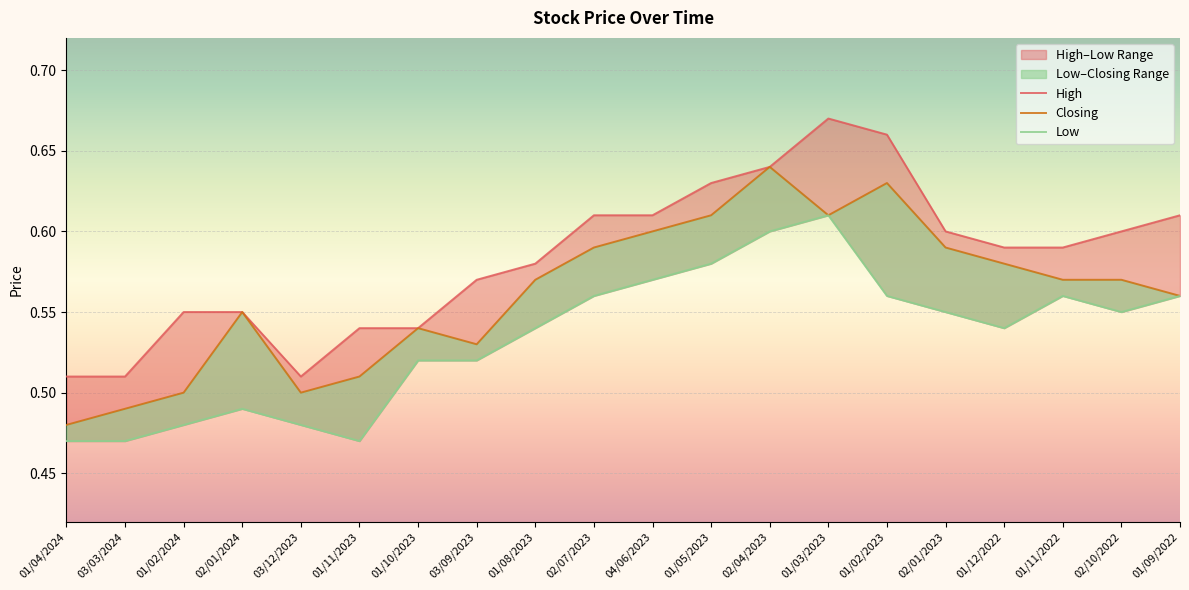

True or false: Closing and Low intersect in this chart.

False